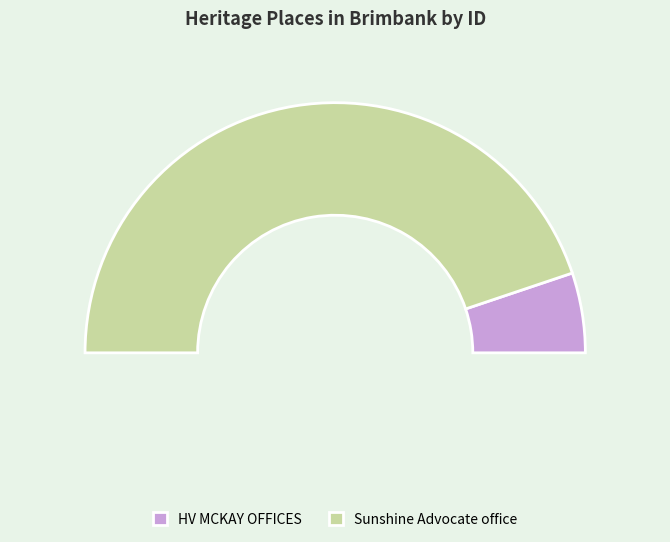

Count the number of slices in the pie.

2